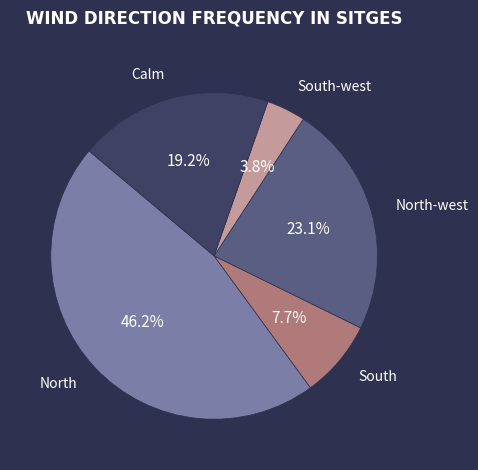

Does any single category account for the majority?

No